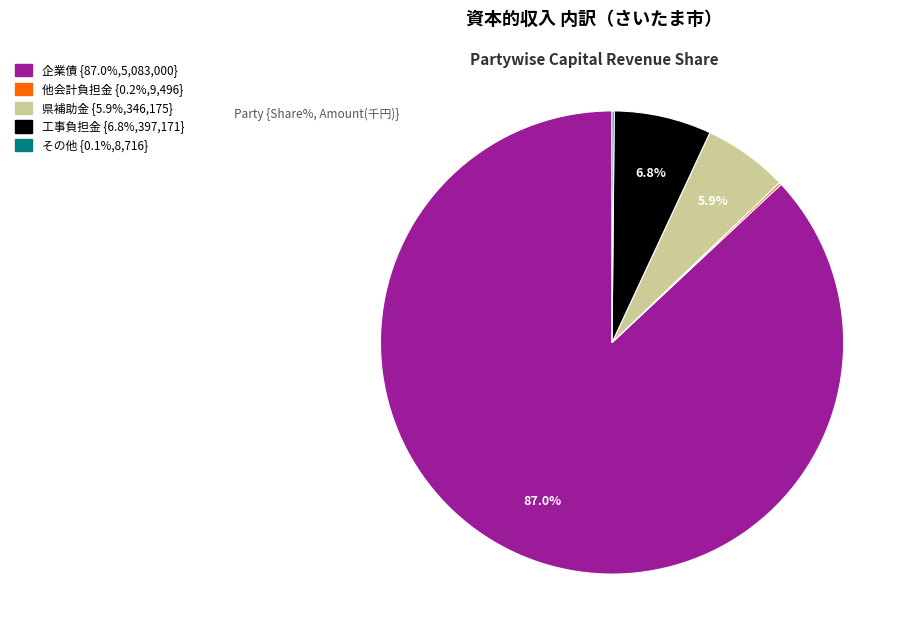

Is there any slice that represents more than half of the pie?

Yes